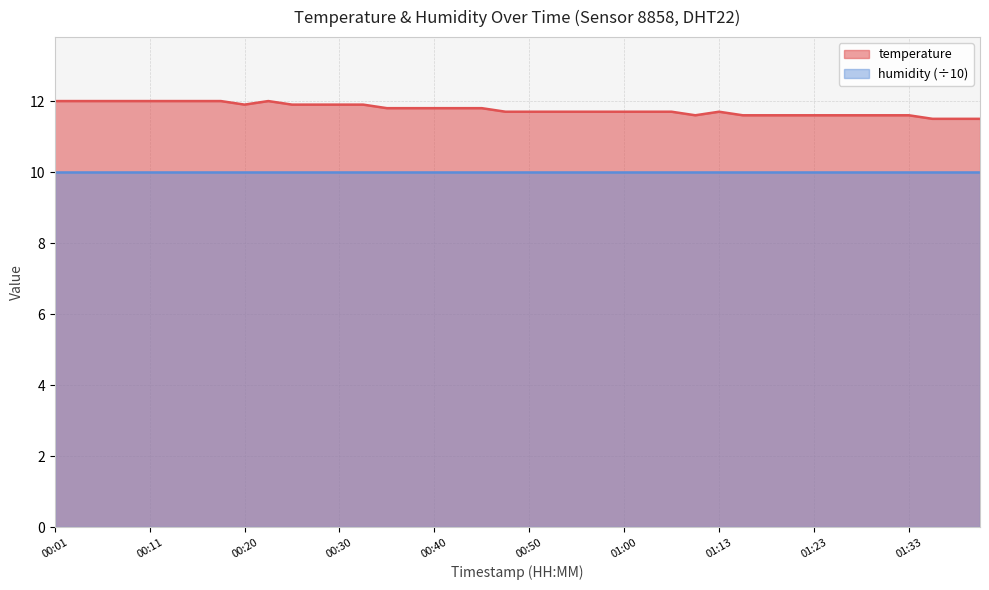

How many interior local peaks (higher than both neighbors) does the data have?

2